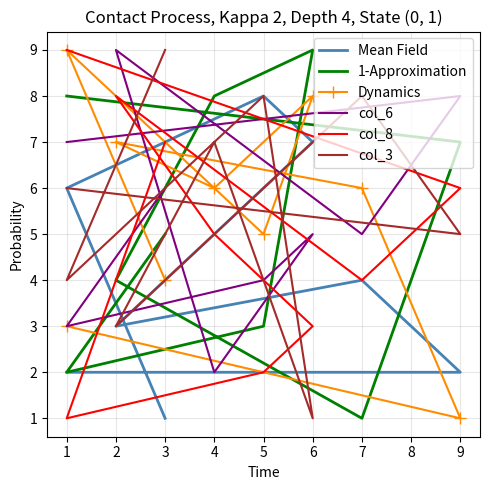

What is the average value of the col_3 series?

6